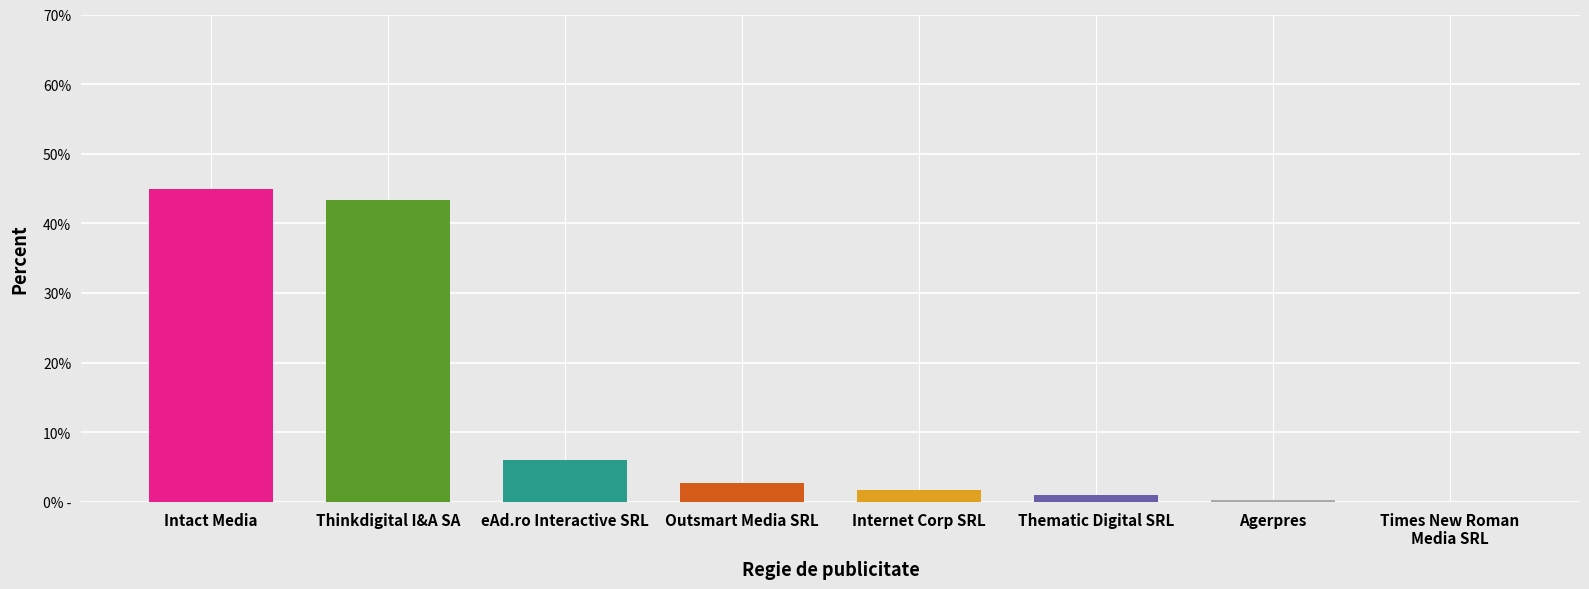

What is the difference between the maximum and second lowest values?

44.6